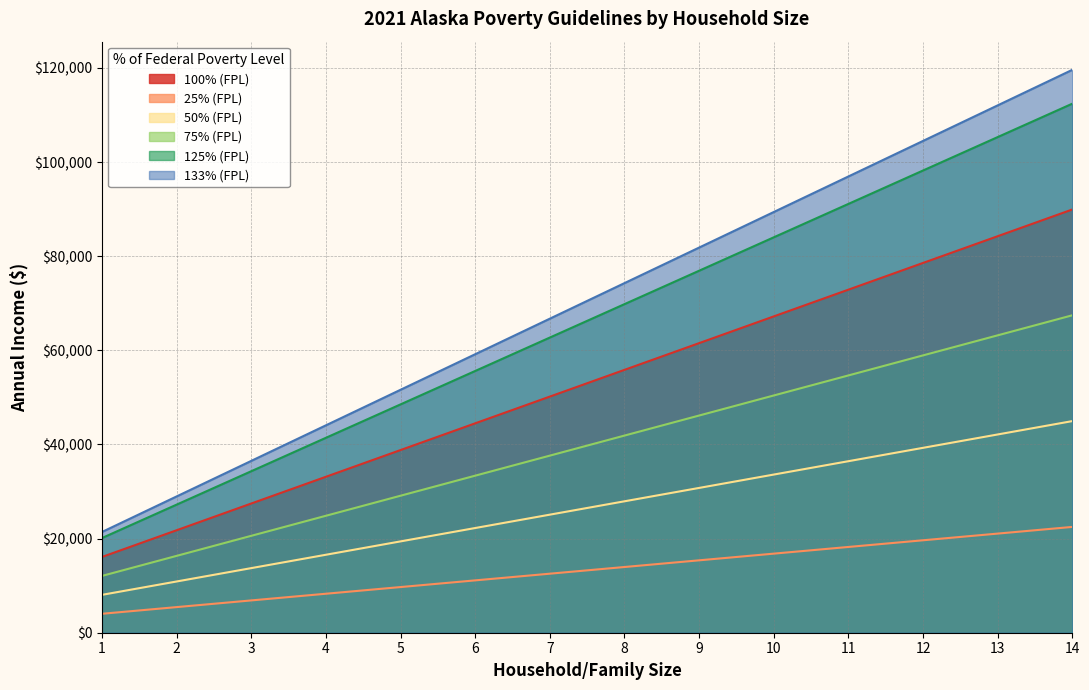

At how many categories does at least one series exceed 18002?

14